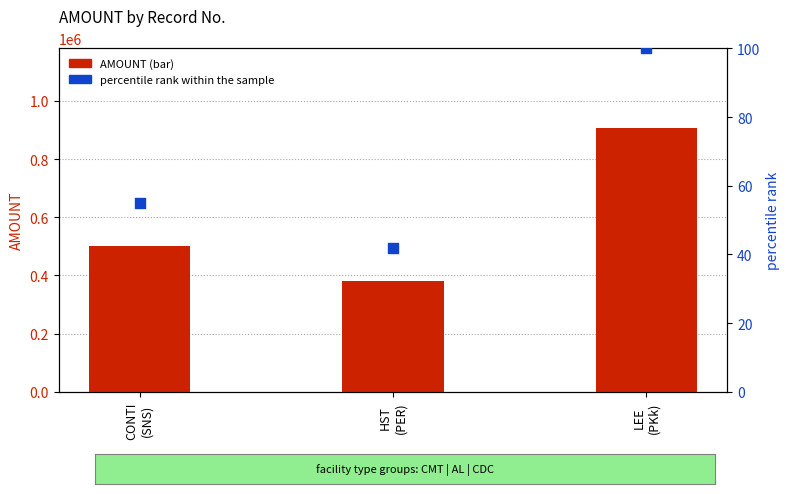

Which series has the largest total across all categories?

AMOUNT